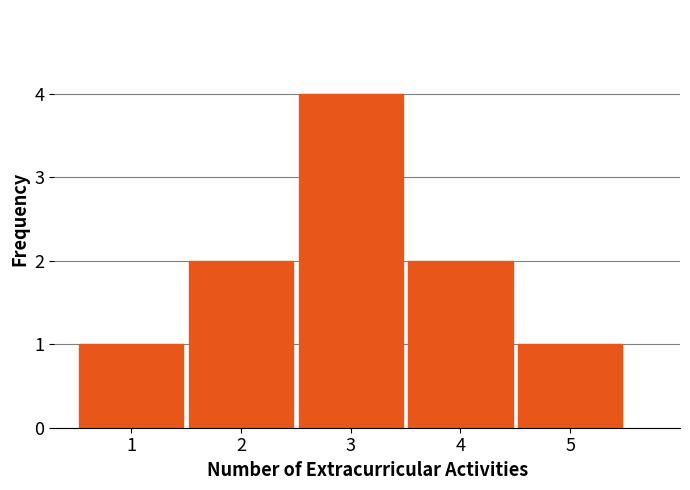

Reading left to right, list all the values displayed in this chart.

1	2	4	2	1